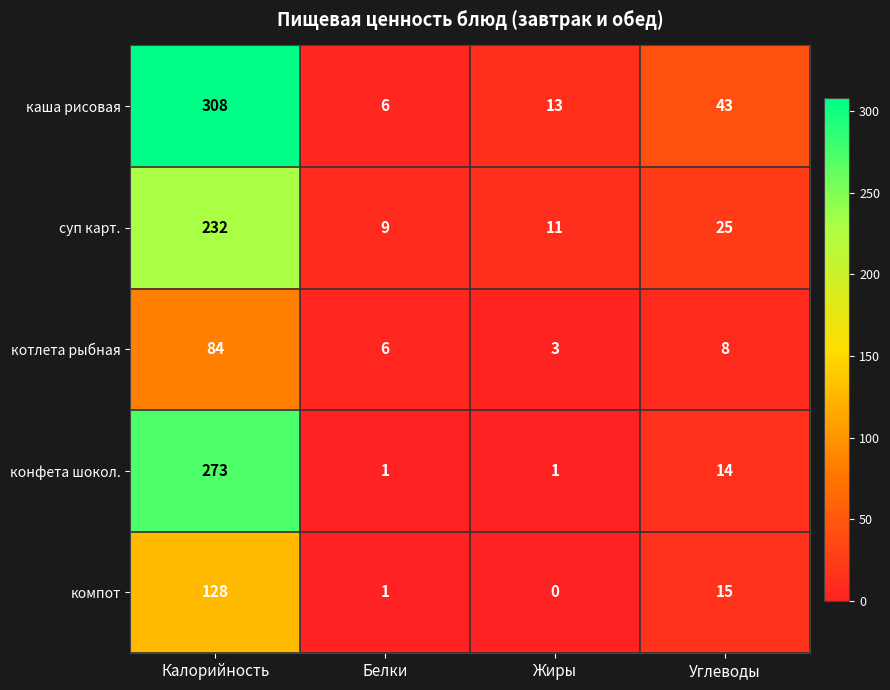

How many series are shown in this chart?

5